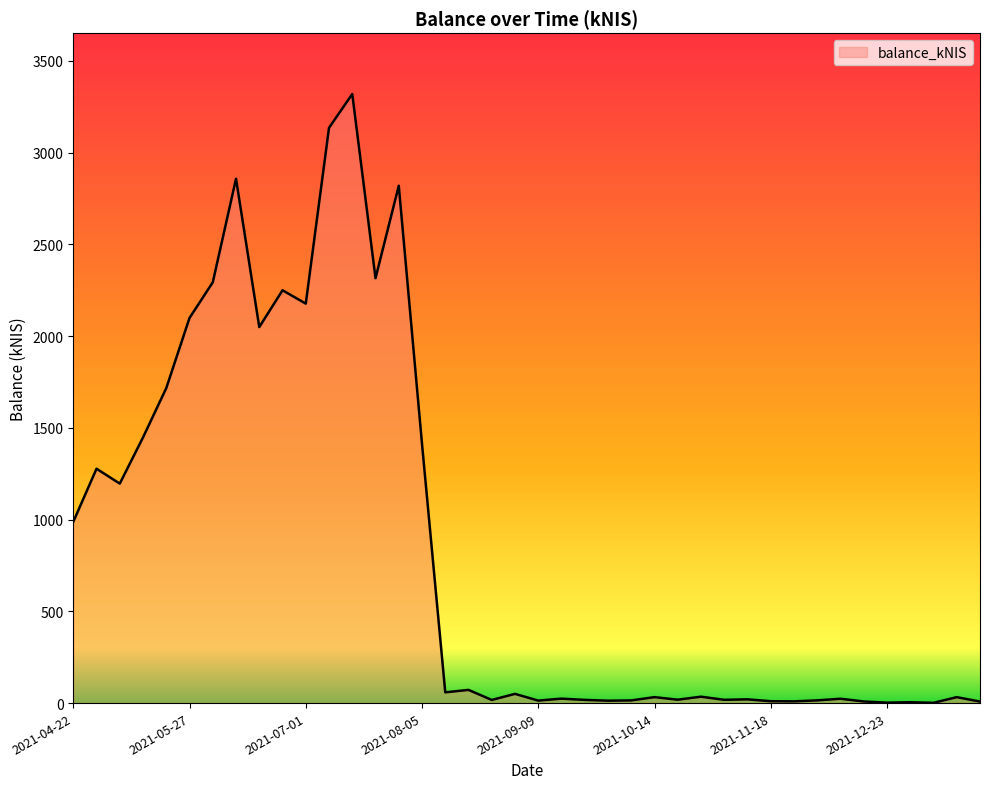

How many values are below 34?

20